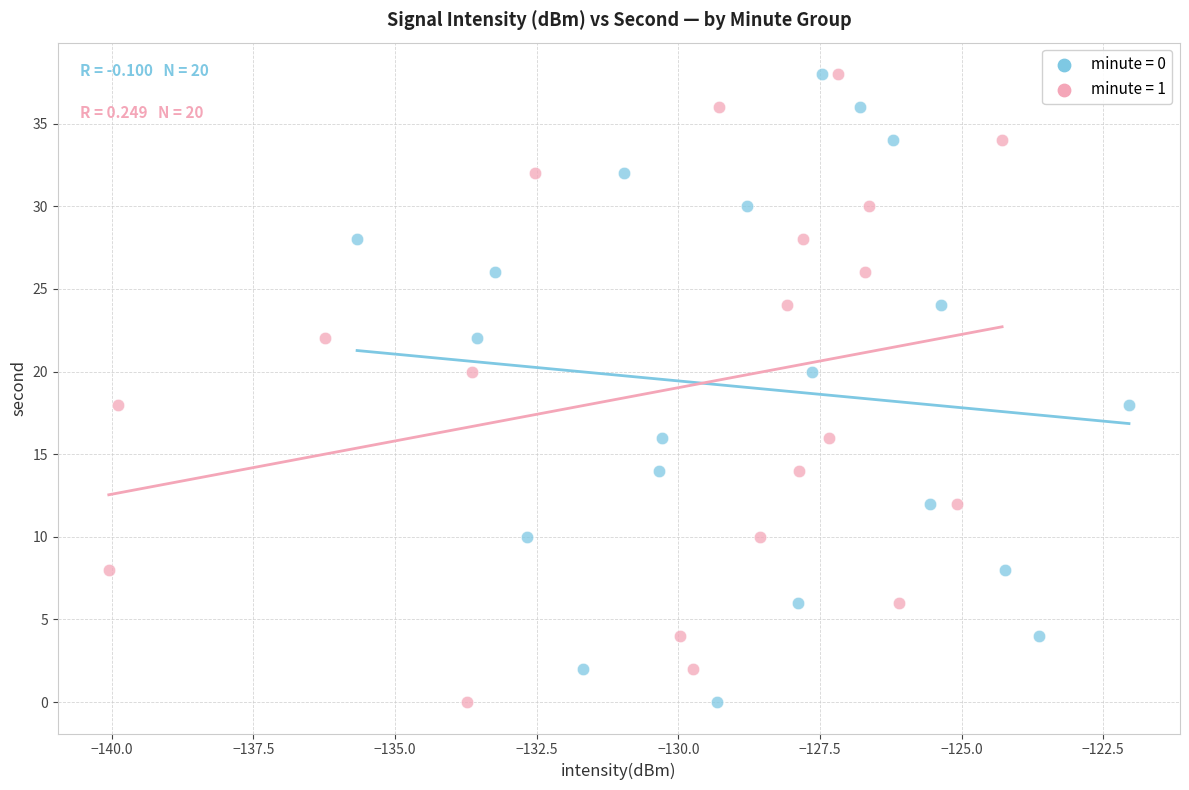

What are all the series names shown in the legend?

minute = 0, minute = 1